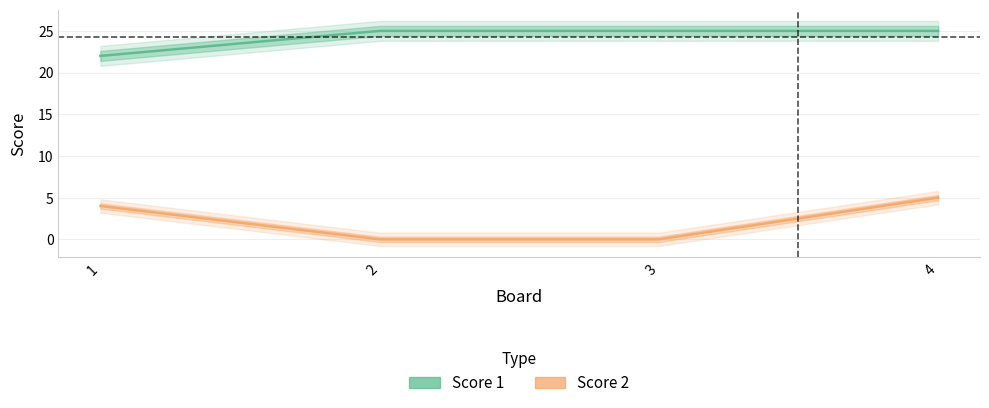

List the series in order of their peak value, highest first.

Score 1, Score 2